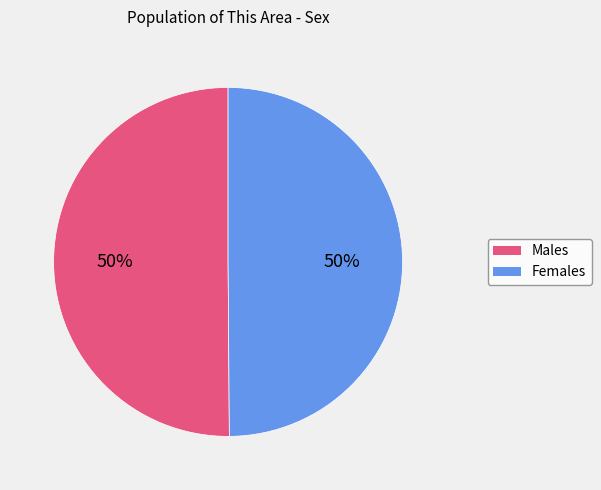

To the nearest percent, what is the average slice percentage?

50%